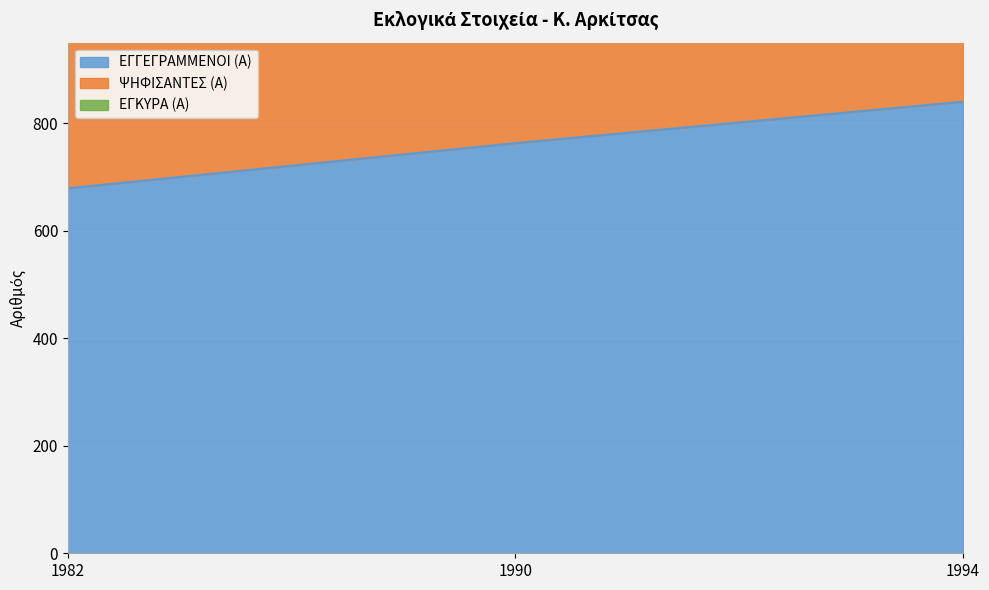

What is the maximum value shown in the chart?

2218